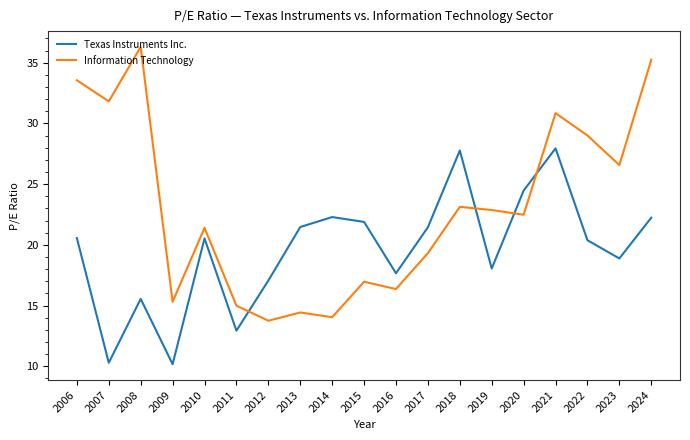

At which label is Information Technology closest to 25?

2023